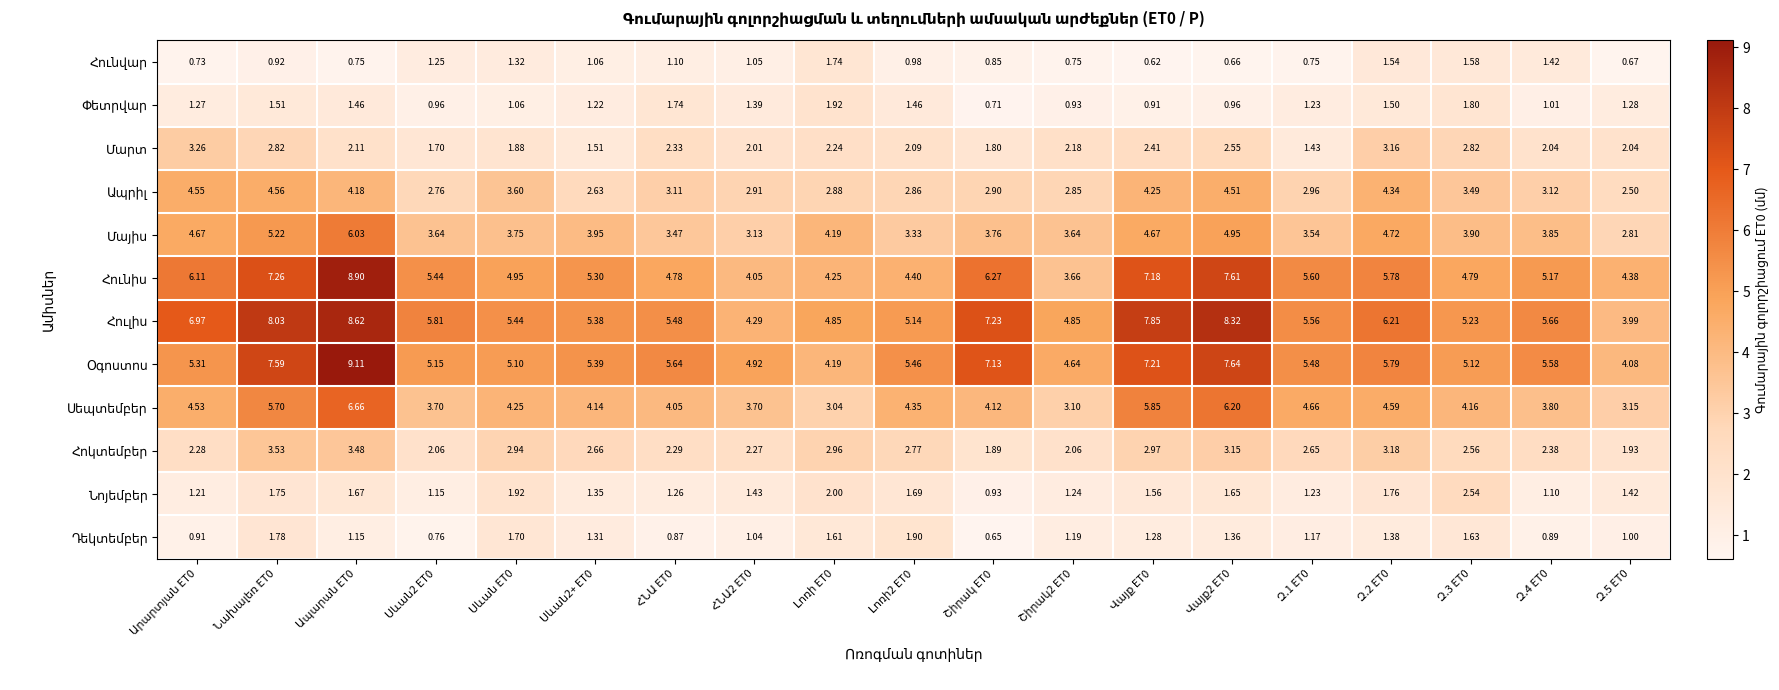

How many distinct data groups are displayed?

12